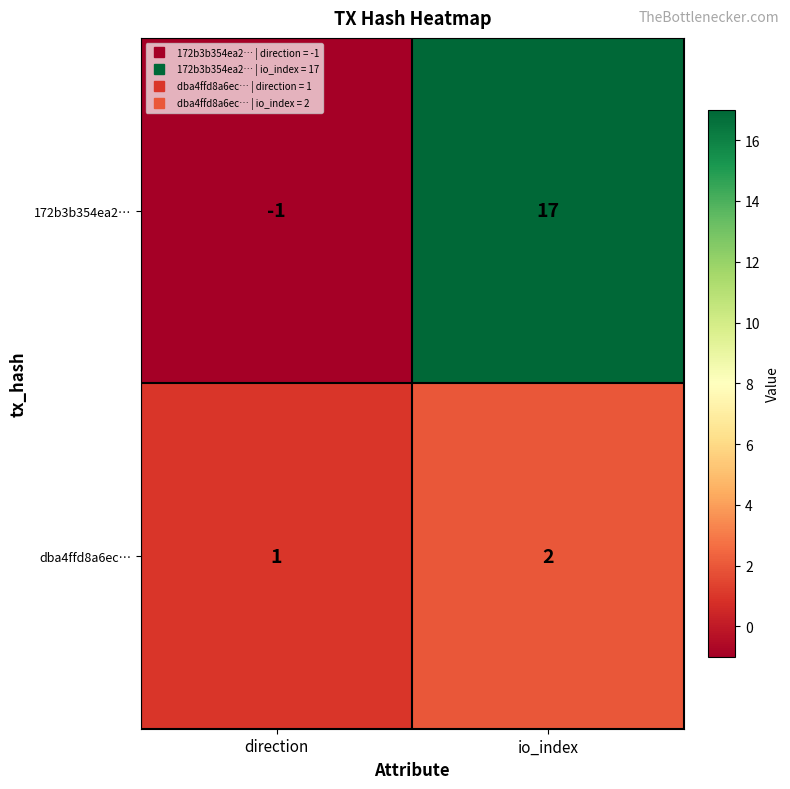

At which category is the sum across all series the highest?

io_index